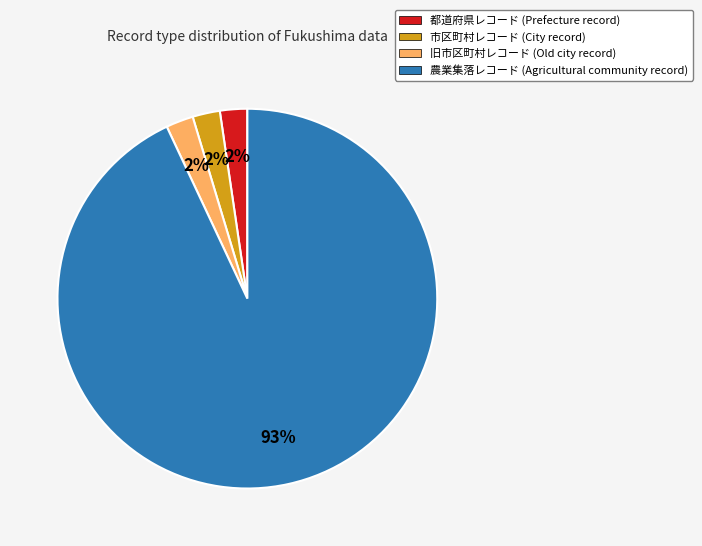

Is the sum of 都道府県レコード (Prefecture record) and 旧市区町村レコード (Old city record) greater than half?

No